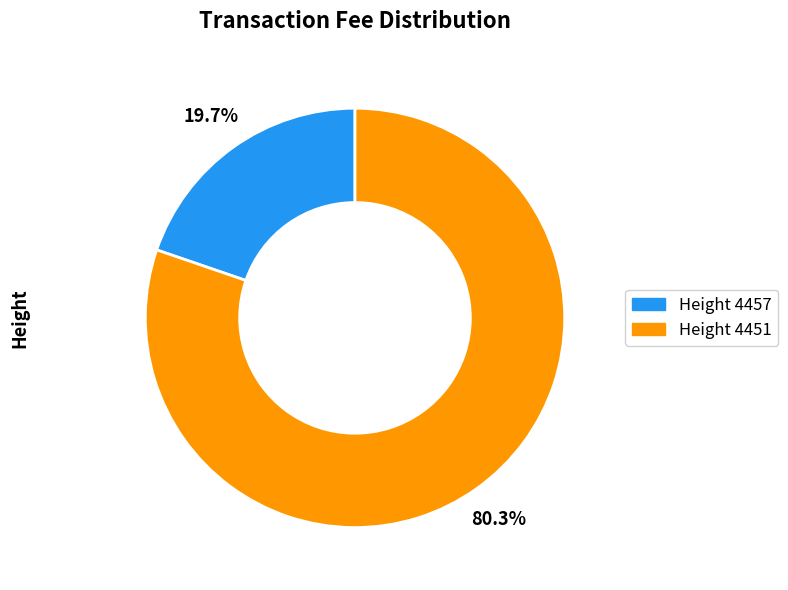

Does any single category account for the majority?

Yes